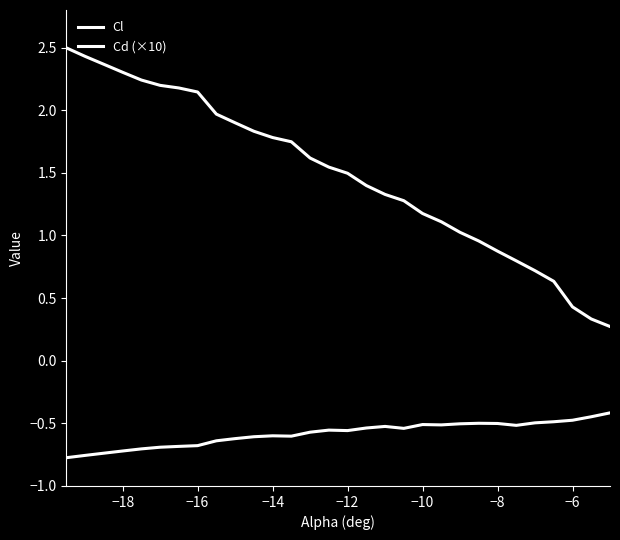

How many lines are shown in the chart?

2